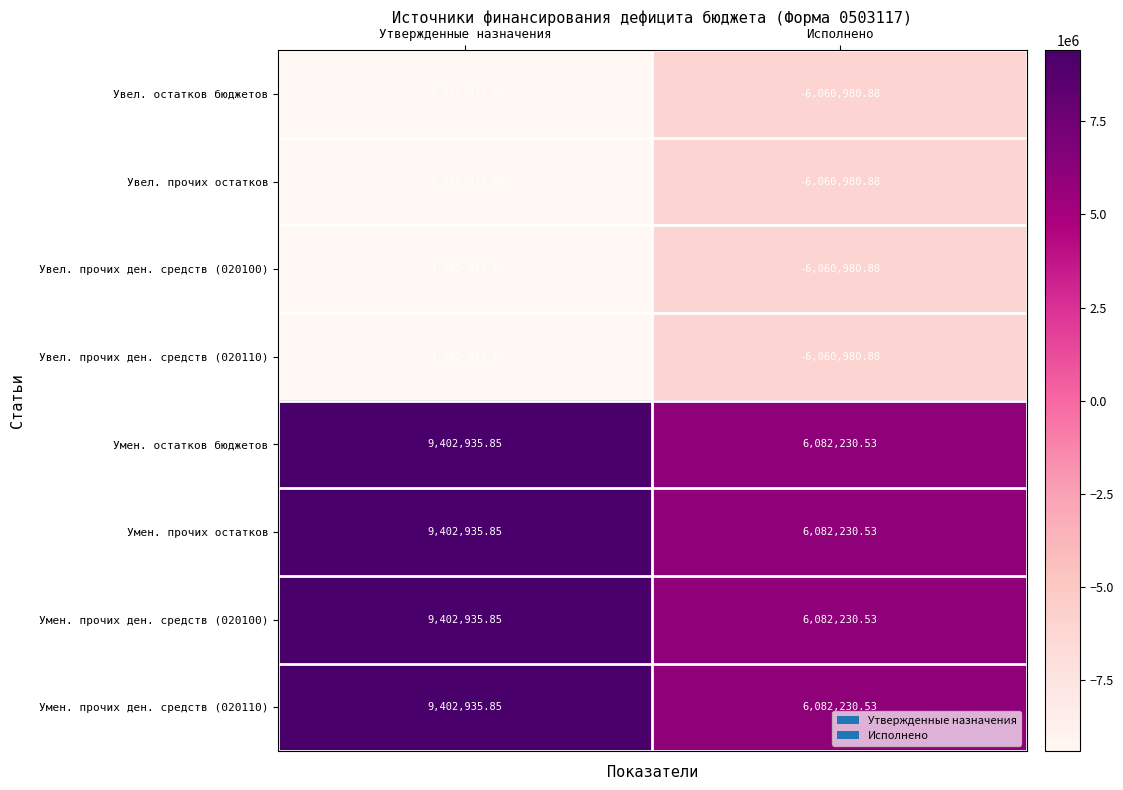

List the labels in order of Увел. прочих остатков value, largest first.

Исполнено, Утвержденные назначения